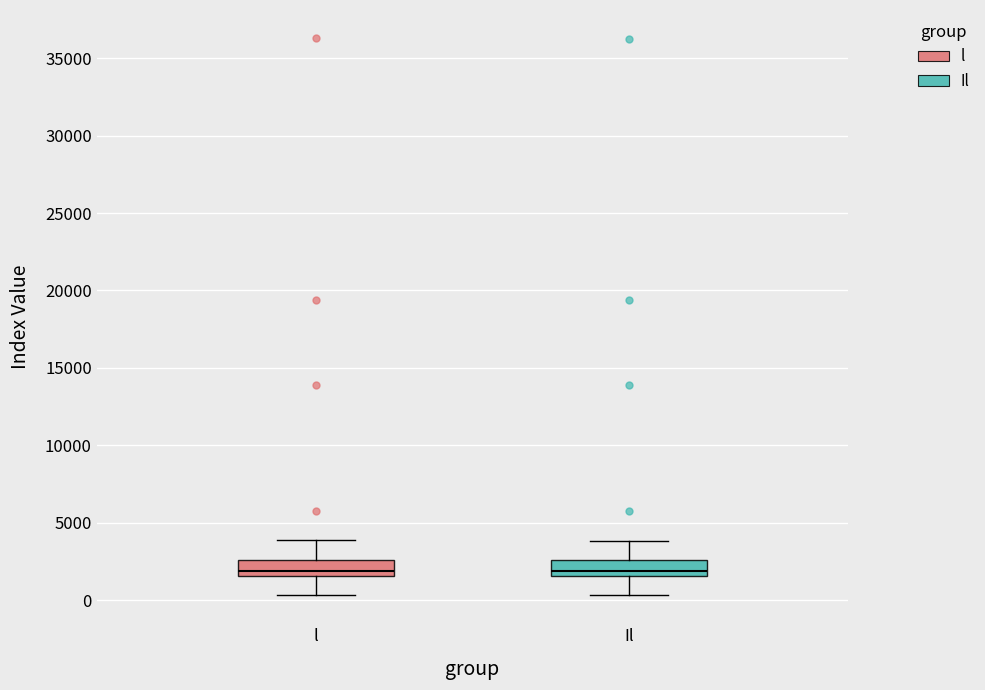

Reading left to right, read every box against the y-axis: the position of its median line, the range the box covers, and the ends of its whiskers. The values are not printed on the chart, so give them approximately, as read against the axis.

l: median 2000, box 1500 to 2500, whiskers 500 to 4000
Il: median 2000, box 1500 to 2500, whiskers 500 to 4000